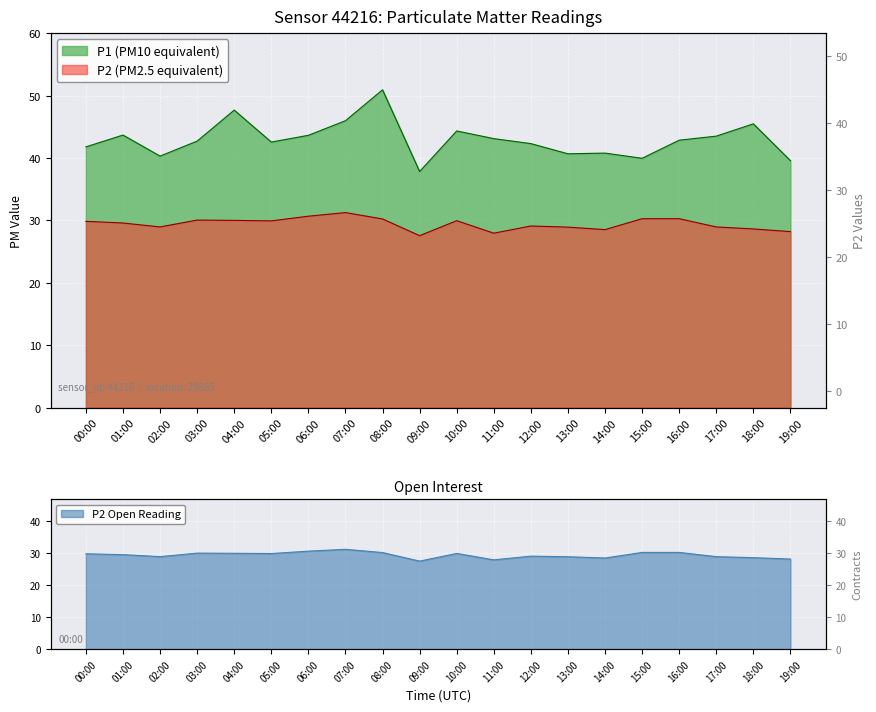

What is the difference between the maximum and second lowest values in the P2 series?

3.3